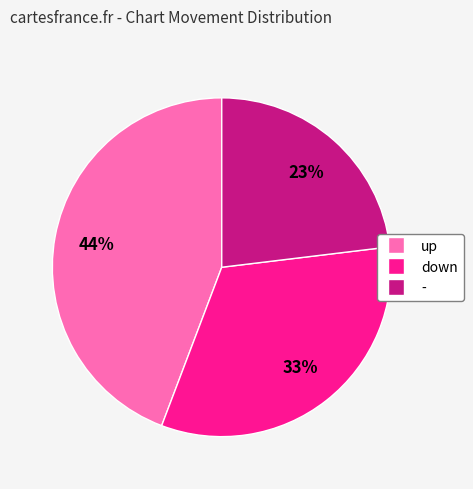

Count the number of slices in the pie.

3